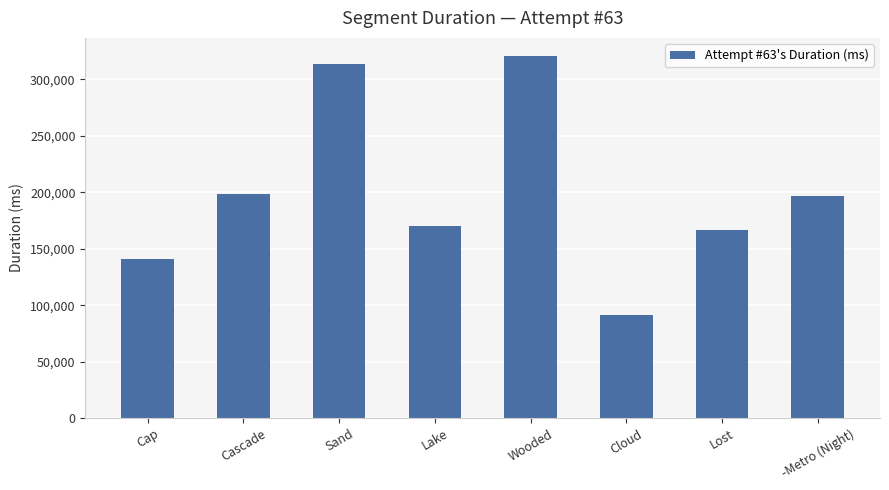

At which label is the value closest to 206037?

Cascade